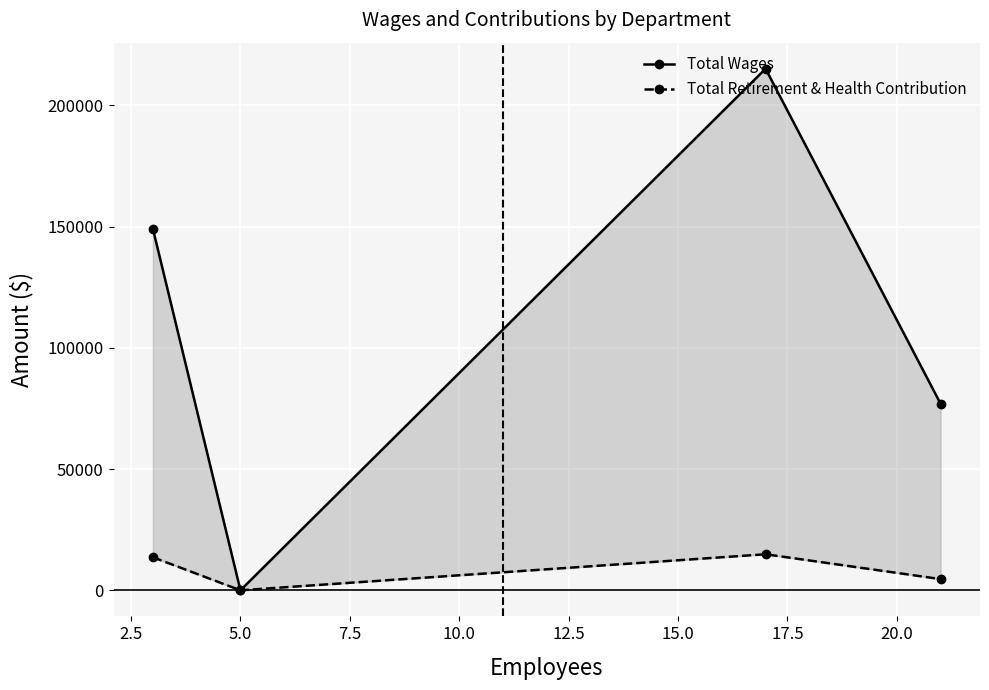

What is the sum of all Total Retirement & Health Contribution values?

33117